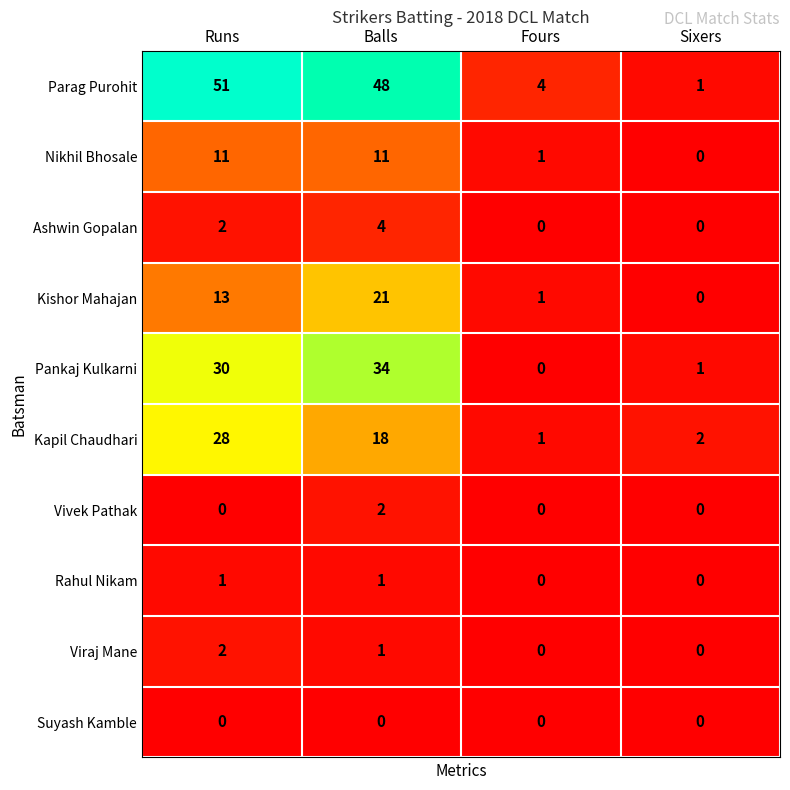

What is the difference between the Ashwin Gopalan values at Balls and Fours?

4